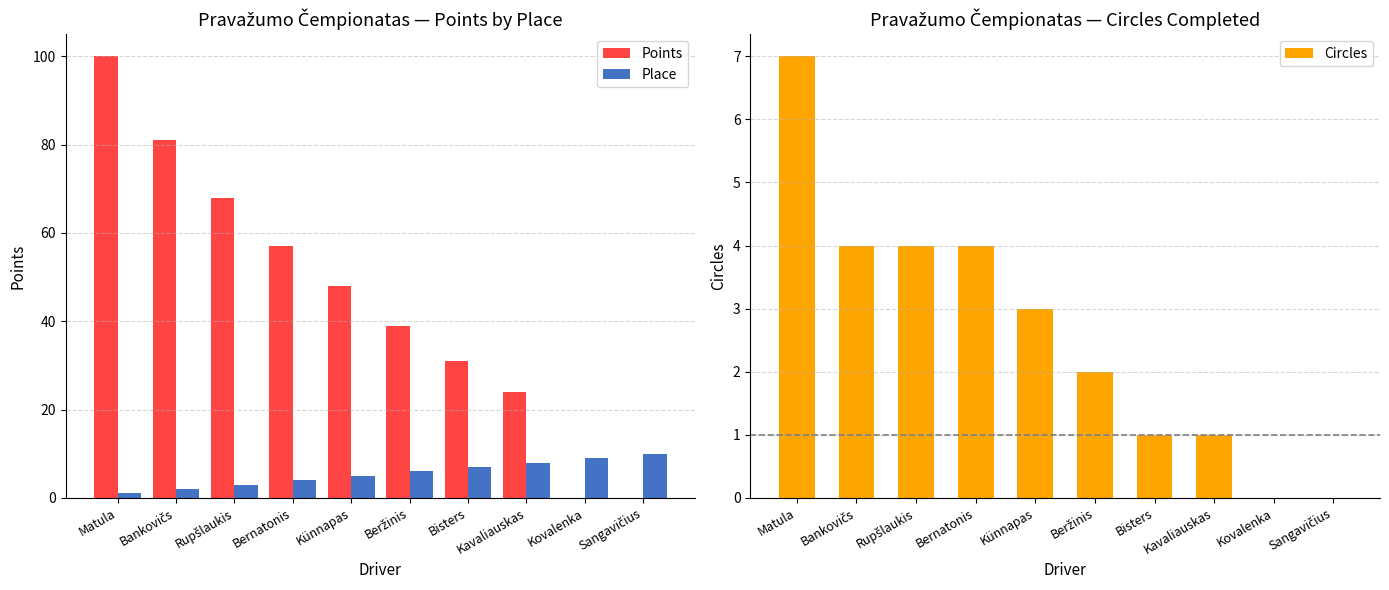

Which category has the highest value across all series?

Matula